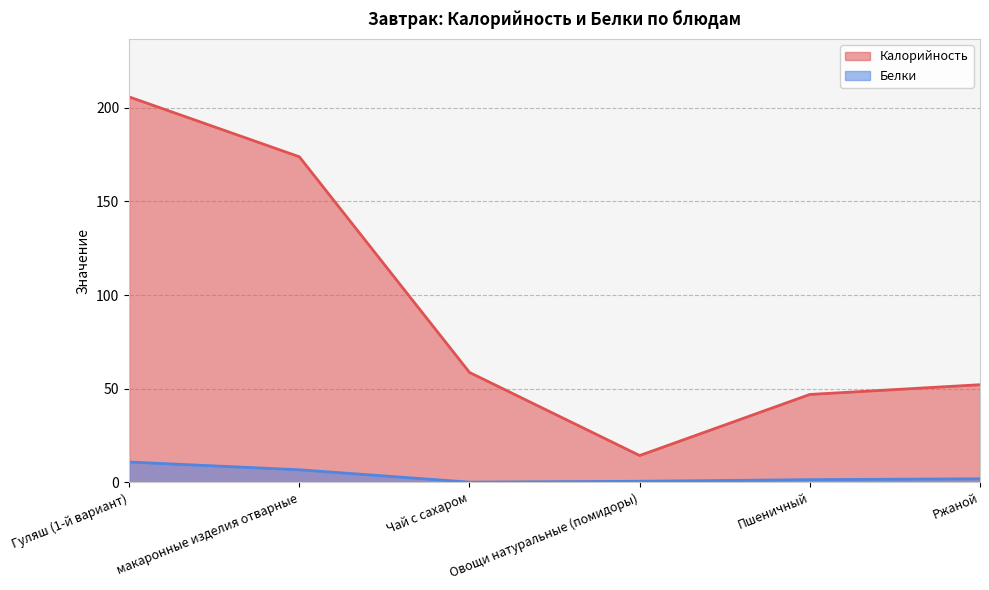

What is the minimum value for Белки?

0.2